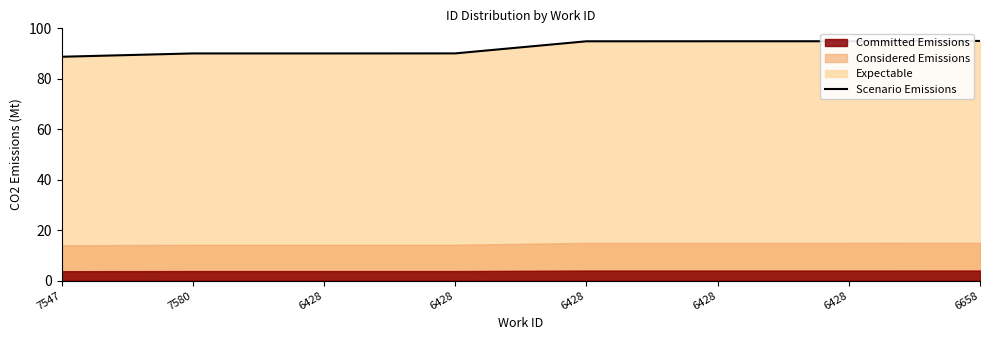

What is the approximate value at 6658?

95.0